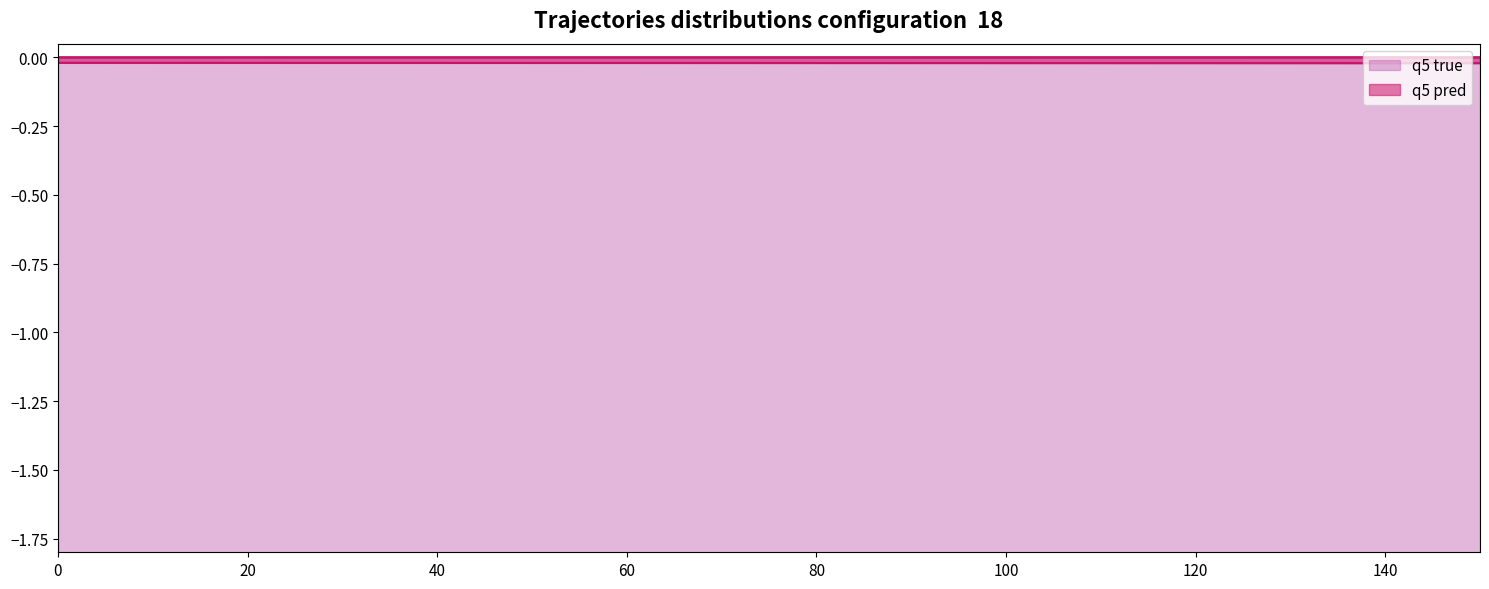

At 0, list the series in order from largest to smallest.

q5 pred, q5 true